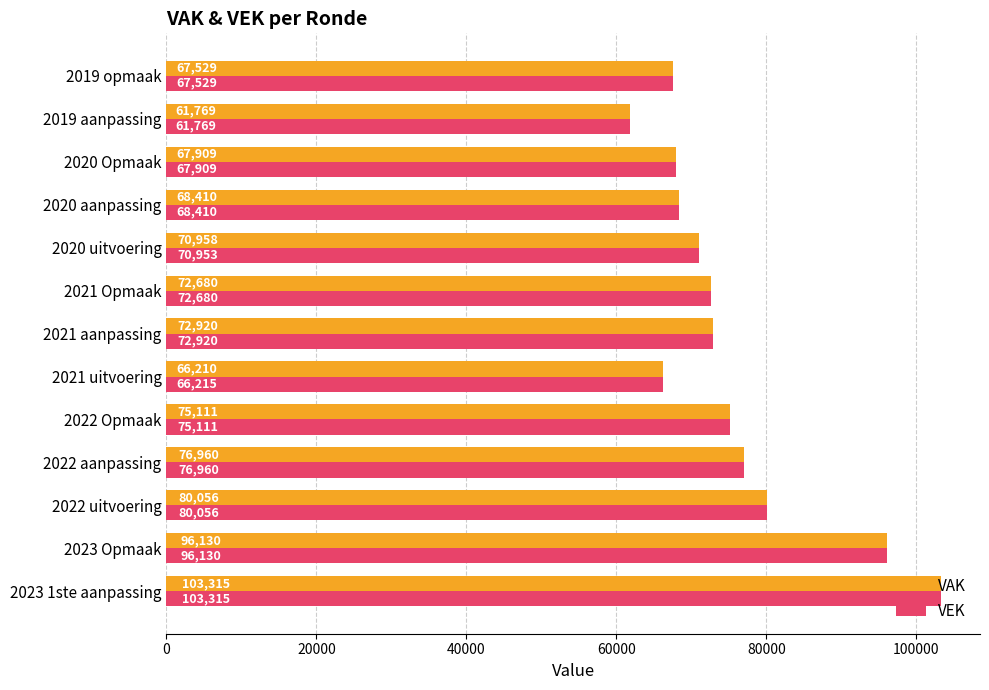

What value does the VEK series have at 2023 Opmaak, to the nearest 100?

96100